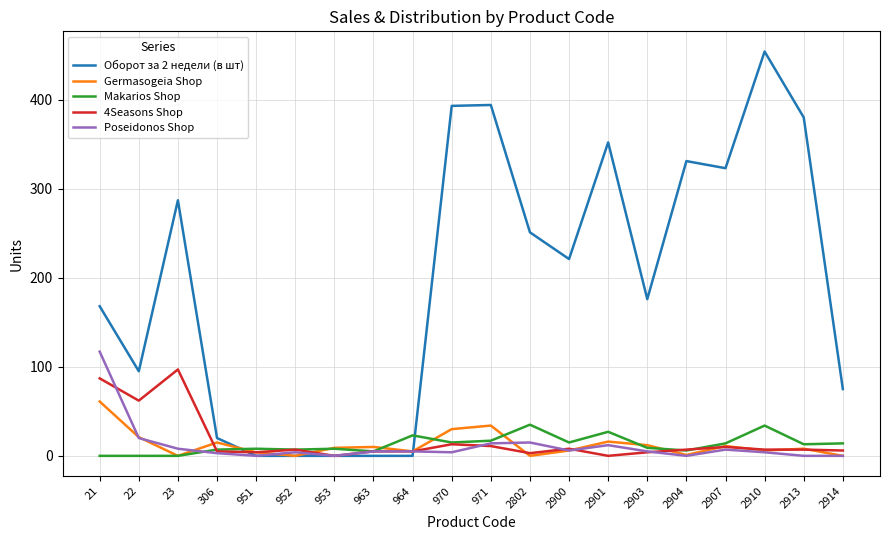

The value of Оборот за 2 недели (в шт) at 970 is 562. True or false?

False